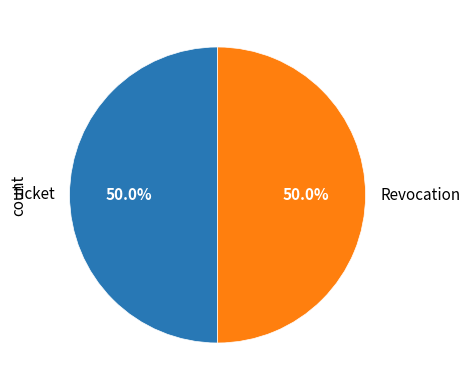

The Ticket slice represents 59% of the pie. True or false?

False